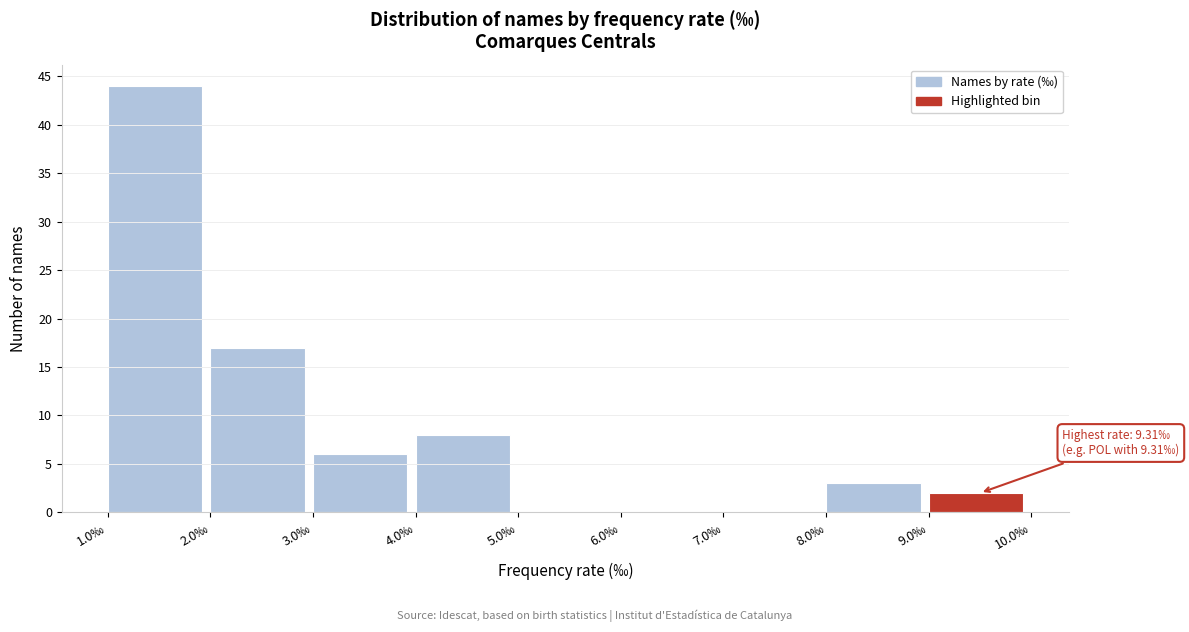

Which range on the x-axis has the tallest bar?

1 to 2